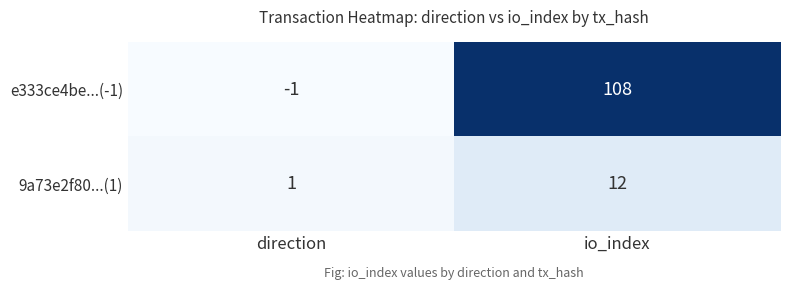

Reading left to right, transcribe all the data shown in this chart.

e333ce4be...(-1): -1	108
9a73e2f80...(1): 1	12